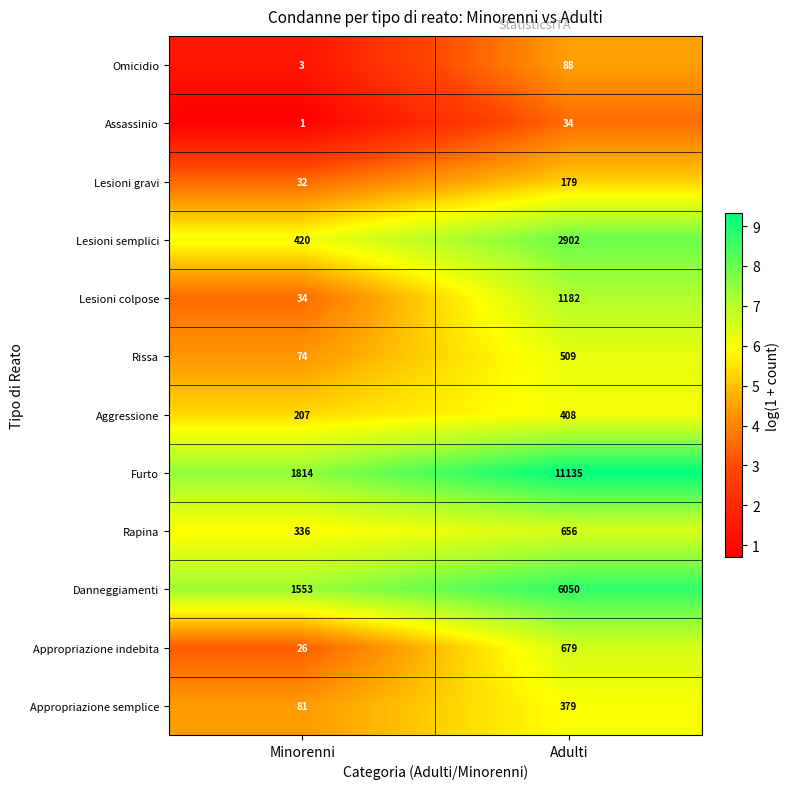

At which label is Appropriazione semplice closest to 230?

Minorenni